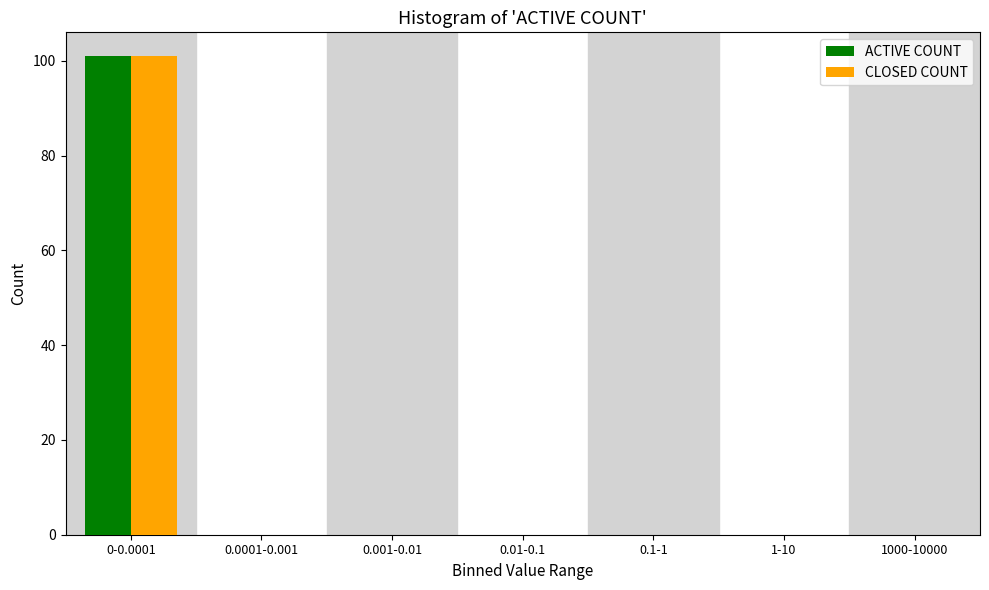

Reading left to right, transcribe all the data shown in this chart.

ACTIVE COUNT: 0-0.0001=101	0.0001-0.001=0	0.001-0.01=0	0.01-0.1=0	0.1-1=0	1-10=0	1000-10000=0
CLOSED COUNT: 0-0.0001=101	0.0001-0.001=0	0.001-0.01=0	0.01-0.1=0	0.1-1=0	1-10=0	1000-10000=0